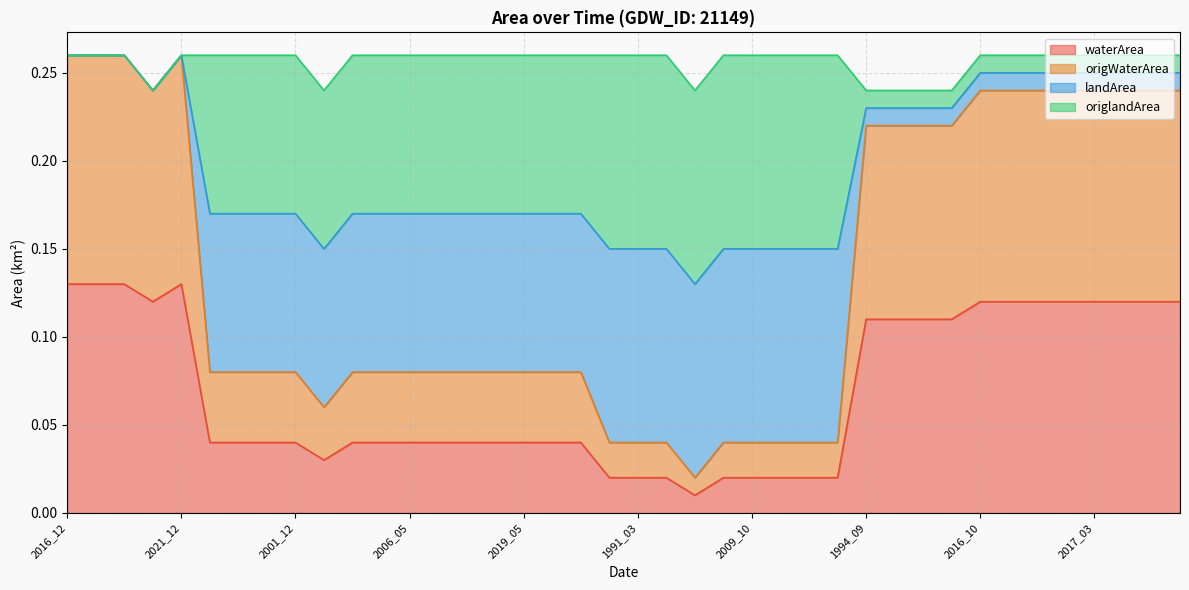

True or false: landArea and origWaterArea cross at least once.

False